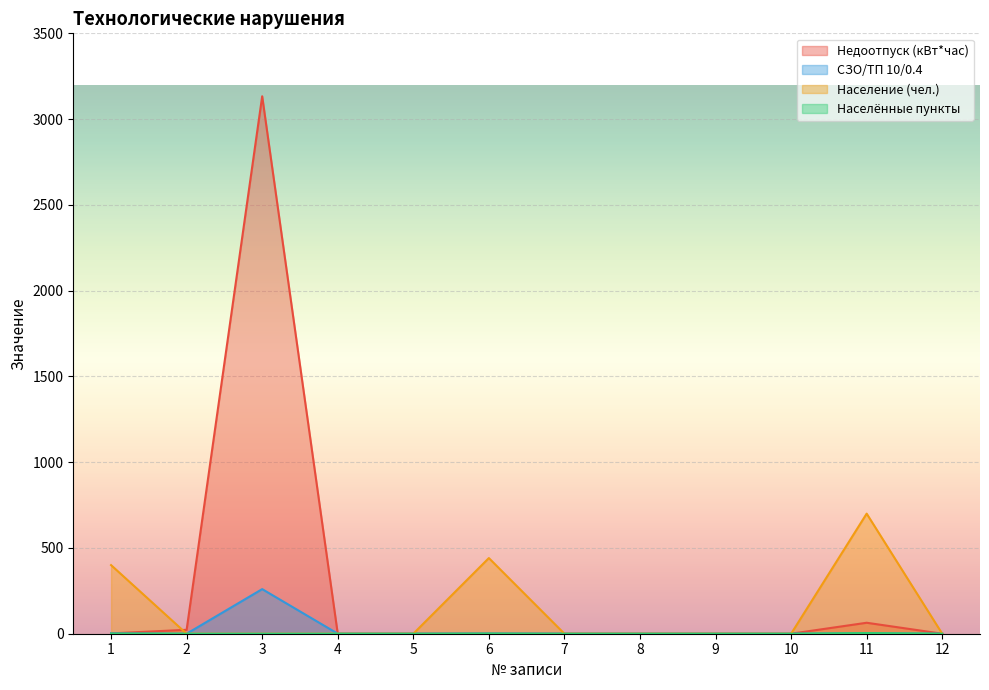

At which category is the sum across all series the highest?

3